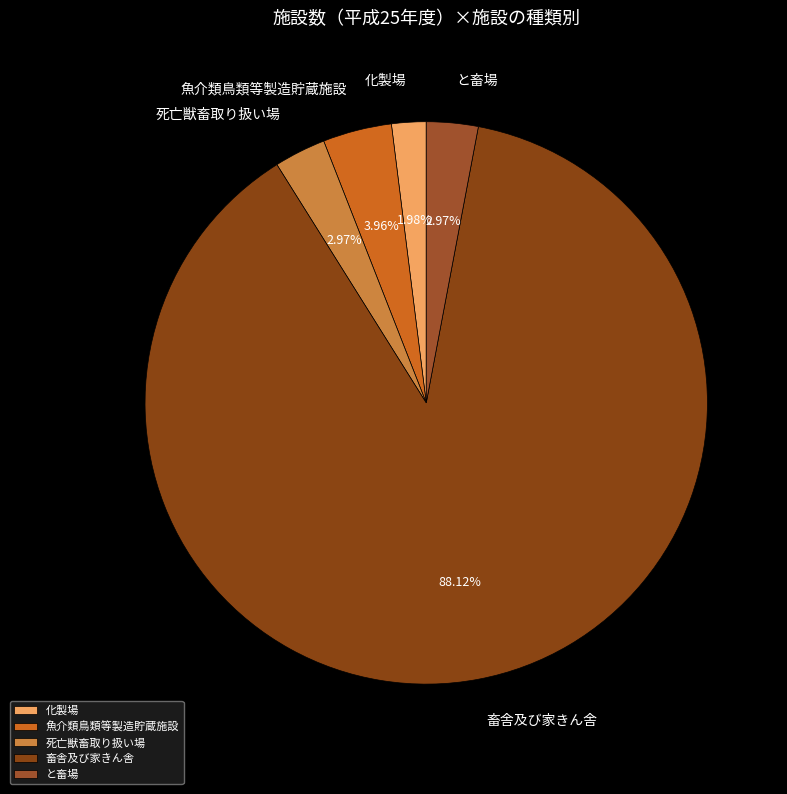

What is the largest slice in the pie chart?

畜舎及び家きん舎